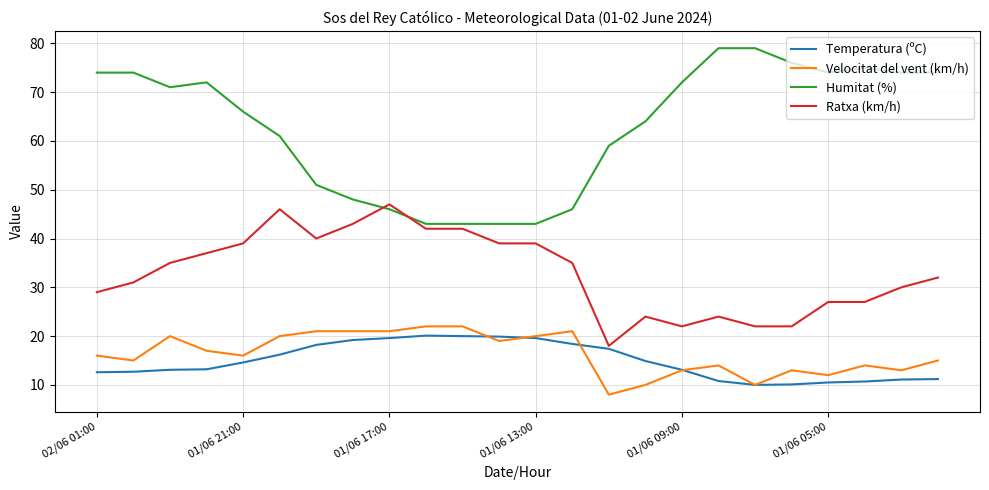

Rank the series by their maximum value, from lowest to highest.

Temperatura (ºC), Velocitat del vent (km/h), Ratxa (km/h), Humitat (%)